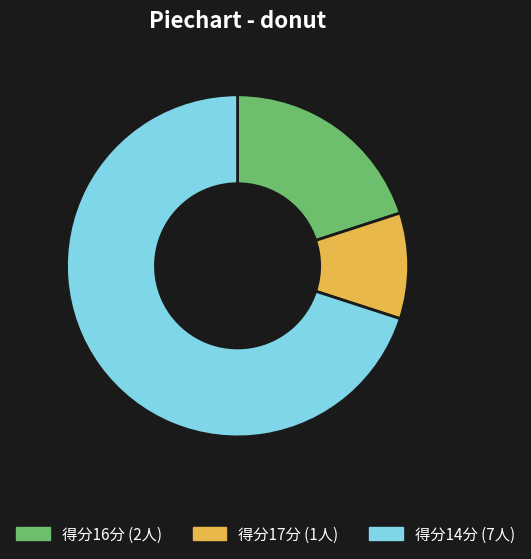

Is there any slice that represents more than half of the pie?

Yes